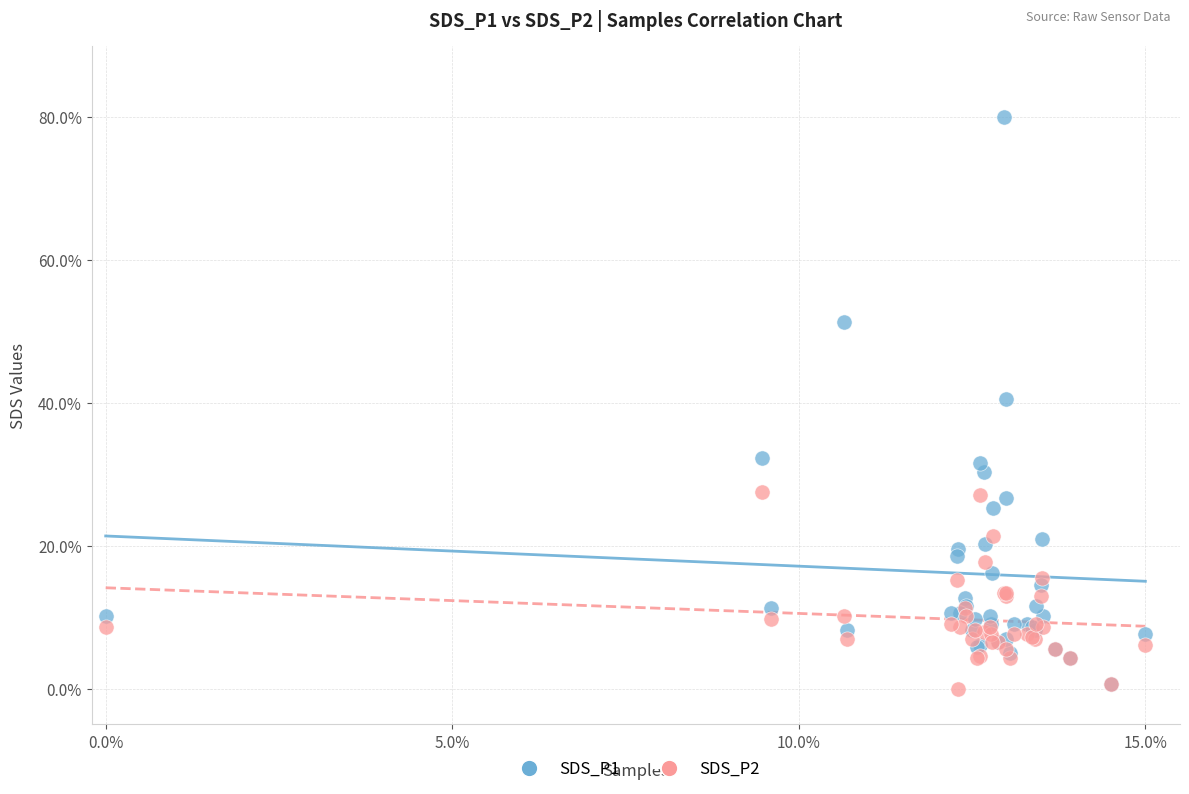

What are all the series names shown in the legend?

SDS_P1, SDS_P2